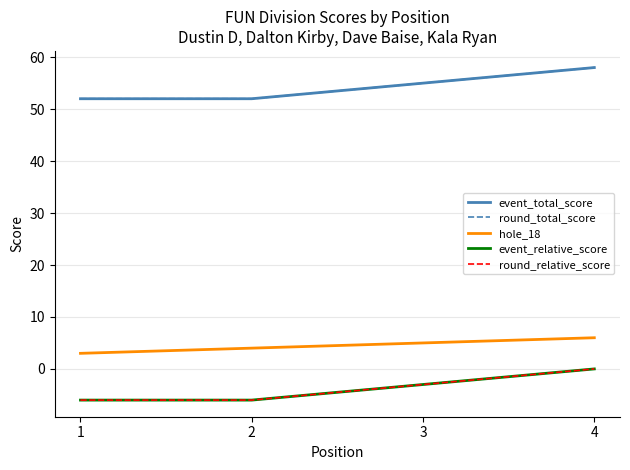

Does the chart display data point markers on the line(s)?

No